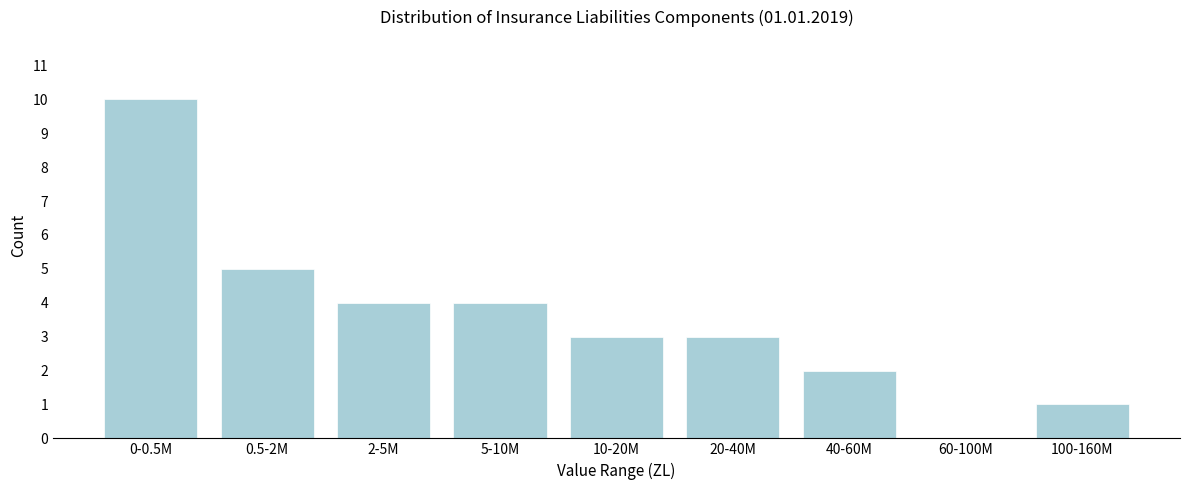

Reading left to right, what are all the values shown in this chart?

0-0.5M=10	0.5-2M=5	2-5M=4	5-10M=4	10-20M=3	20-40M=3	40-60M=2	60-100M=0	100-160M=1